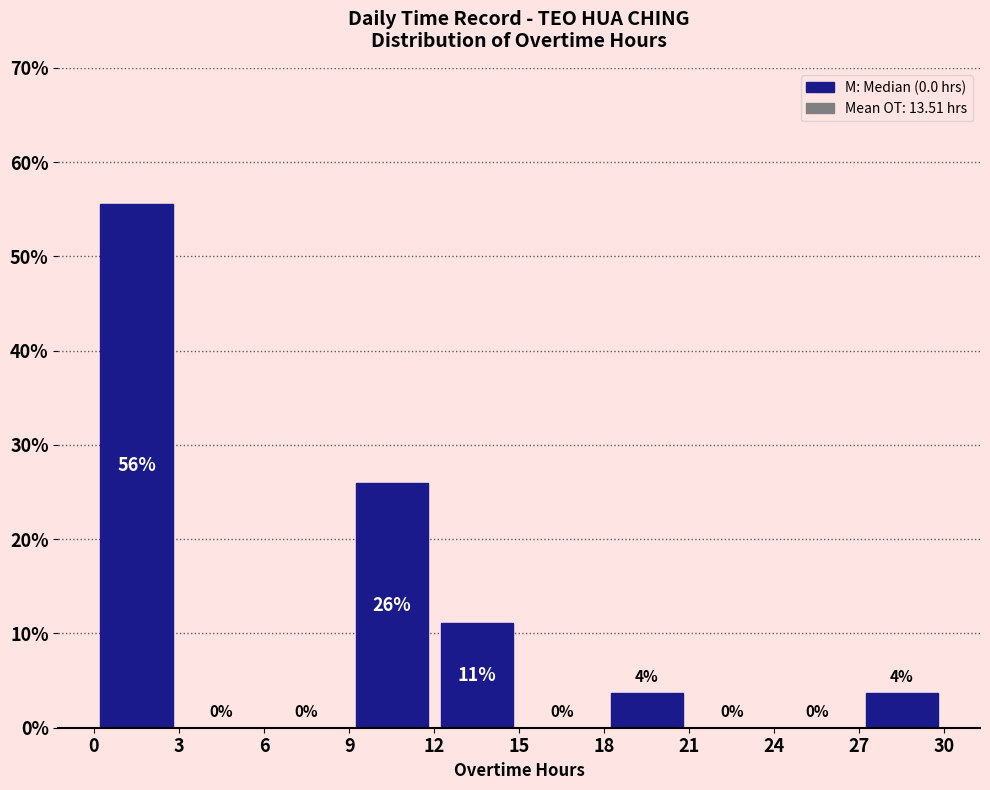

Which range on the x-axis has the tallest bar?

0 to 3